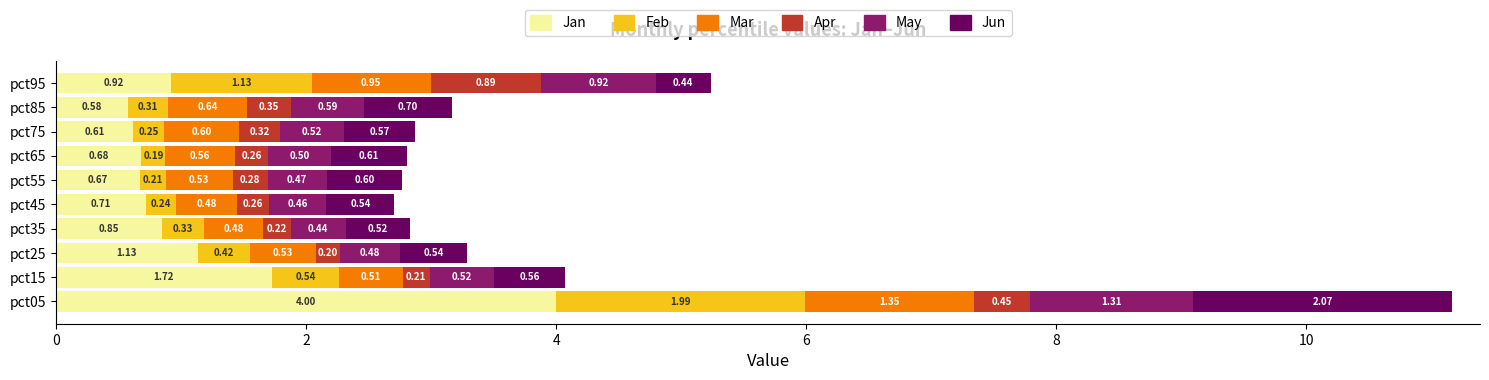

What is the sum of all Jan values?

11.9